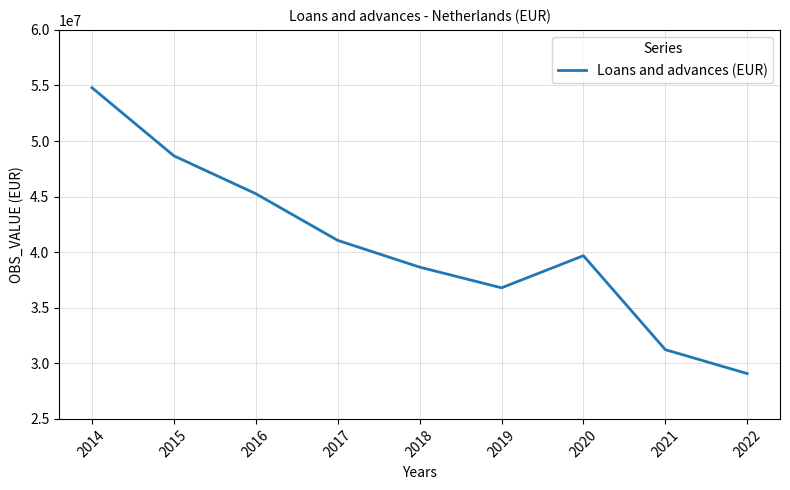

List the labels in order of value, largest first.

2014, 2015, 2016, 2017, 2020, 2018, 2019, 2021, 2022